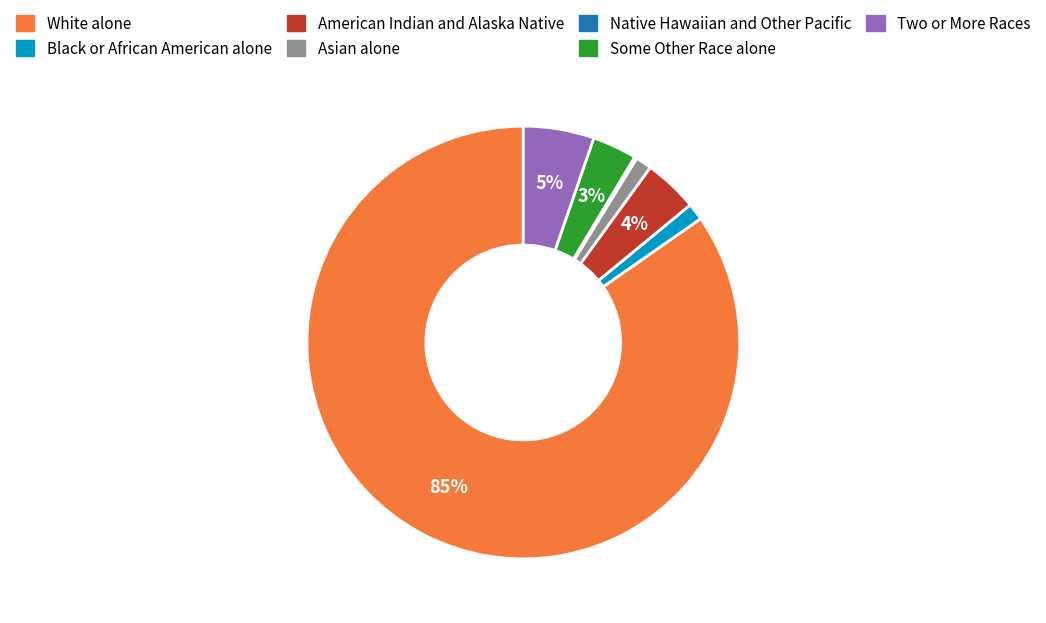

To the nearest percent, what is the difference between the Black or African American alone and Some Other Race alone slice percentages?

2%